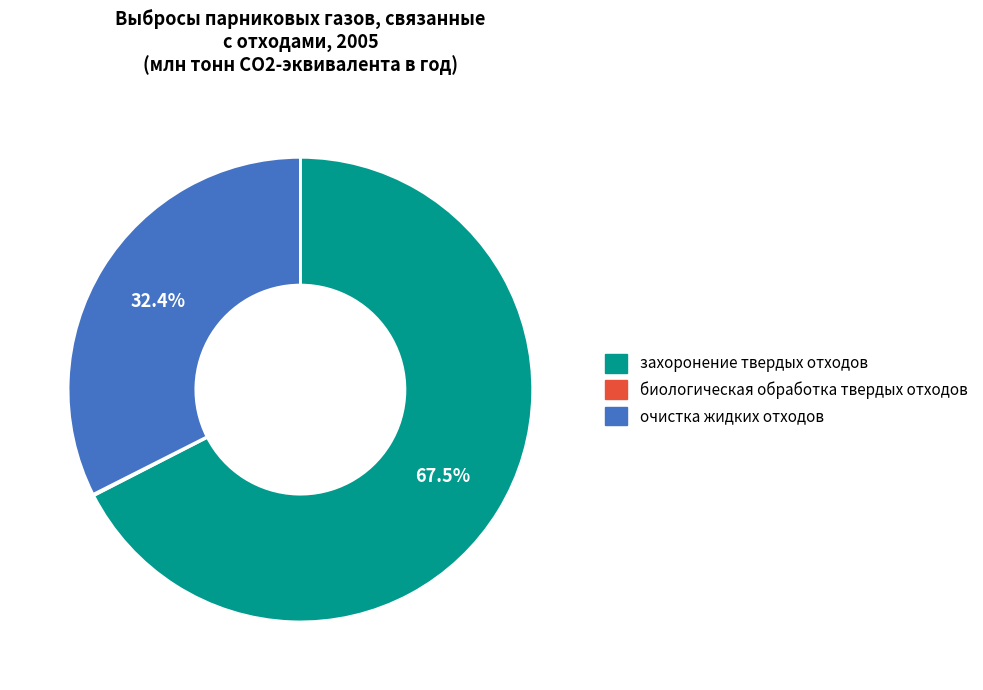

Do захоронение твердых отходов and очистка жидких отходов together represent more than half of the pie?

Yes